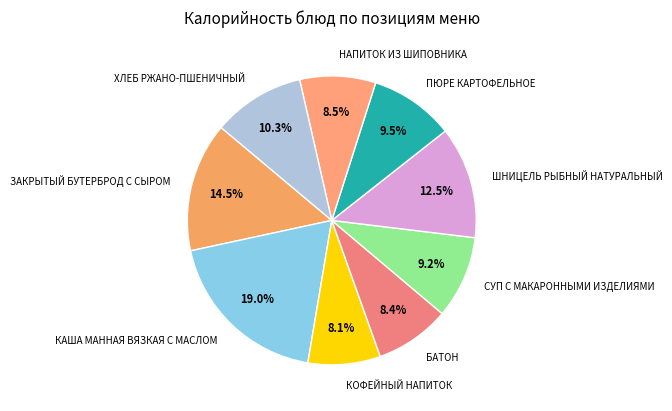

How many slices are in this pie chart?

9